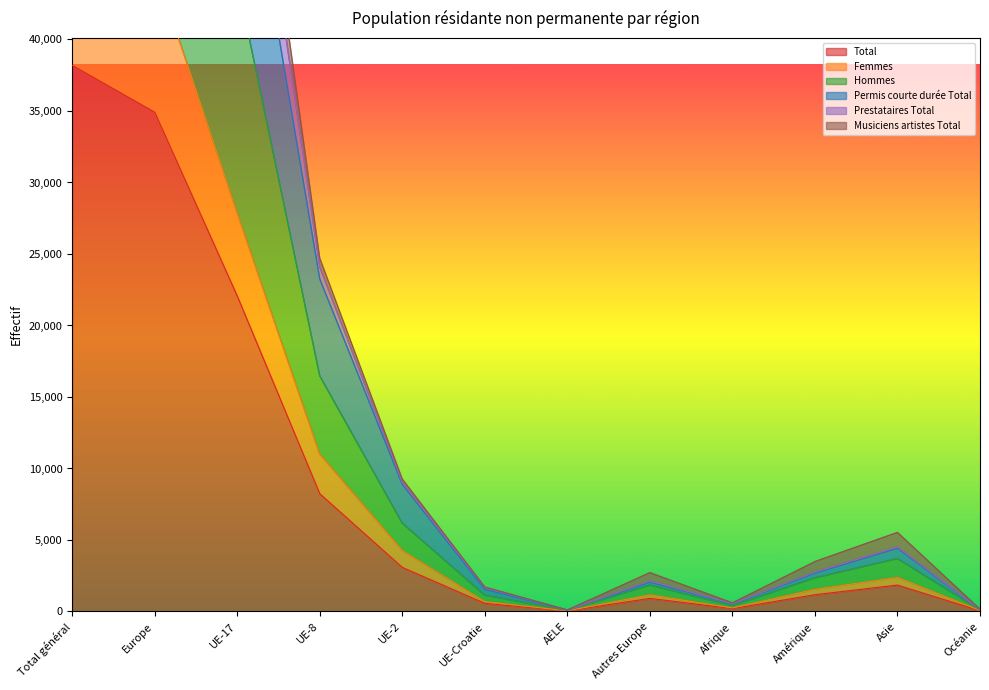

Rank the categories by Femmes value from highest to lowest.

Total général, Europe, UE-17, UE-8, UE-2, Asie, Amérique, Autres Europe, UE-Croatie, Afrique, Océanie, AELE